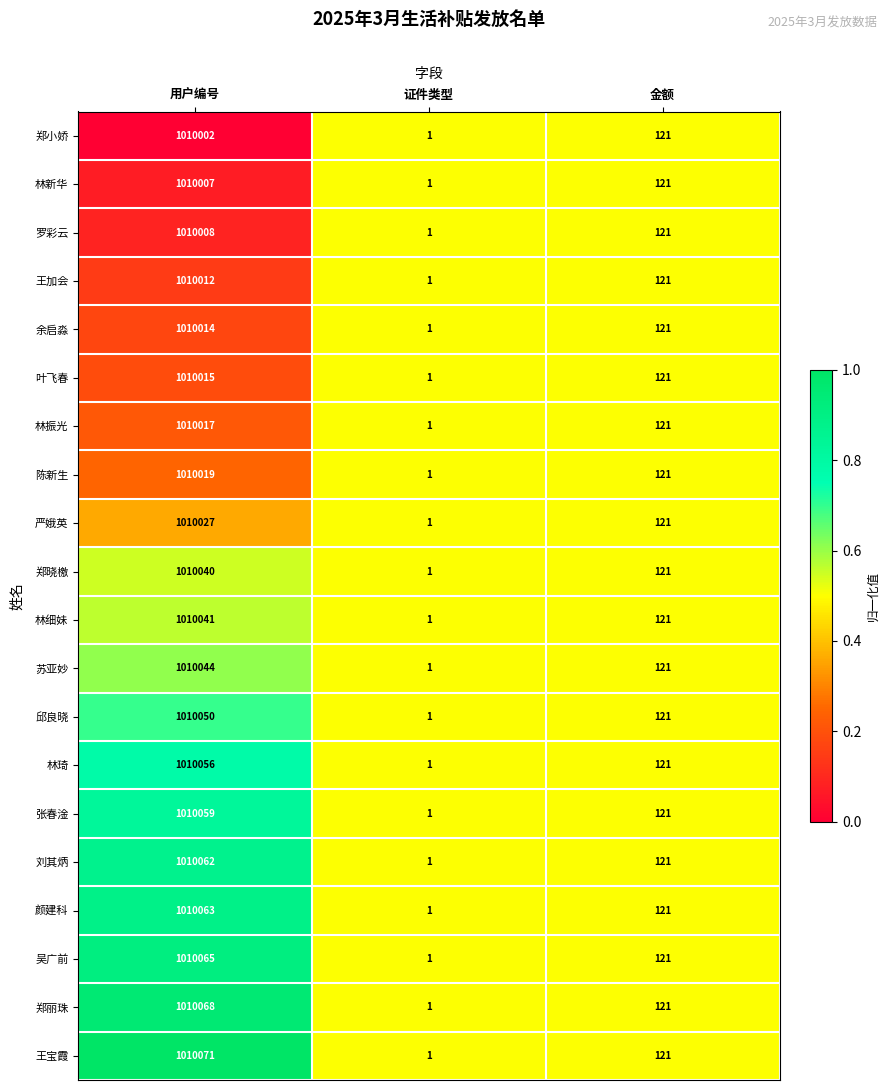

Count the number of data series in this chart.

20